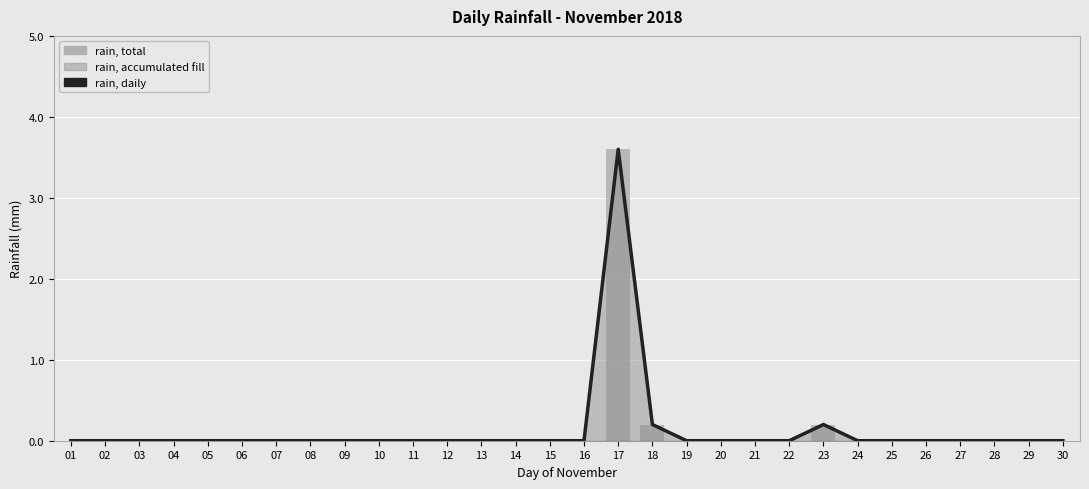

True or false: rain, daily has a value of 0.0 at 30.

True